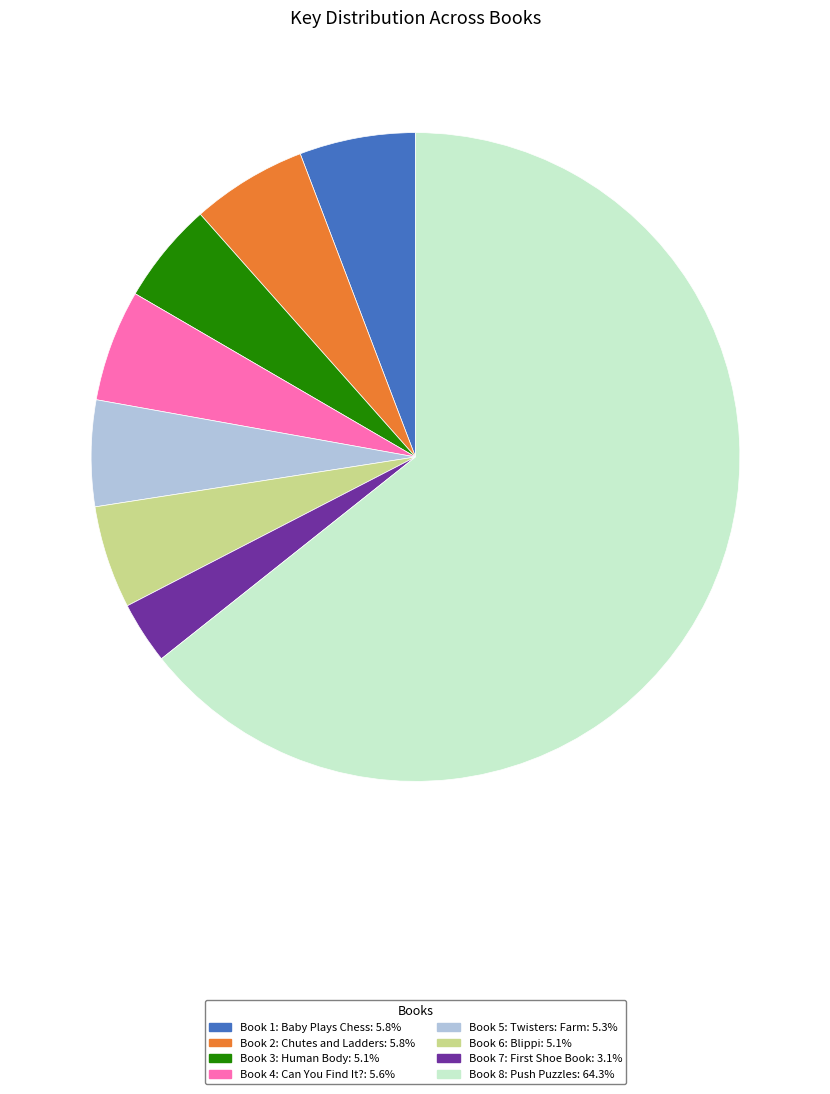

Which slice is the smallest?

Book 7: First Shoe Book